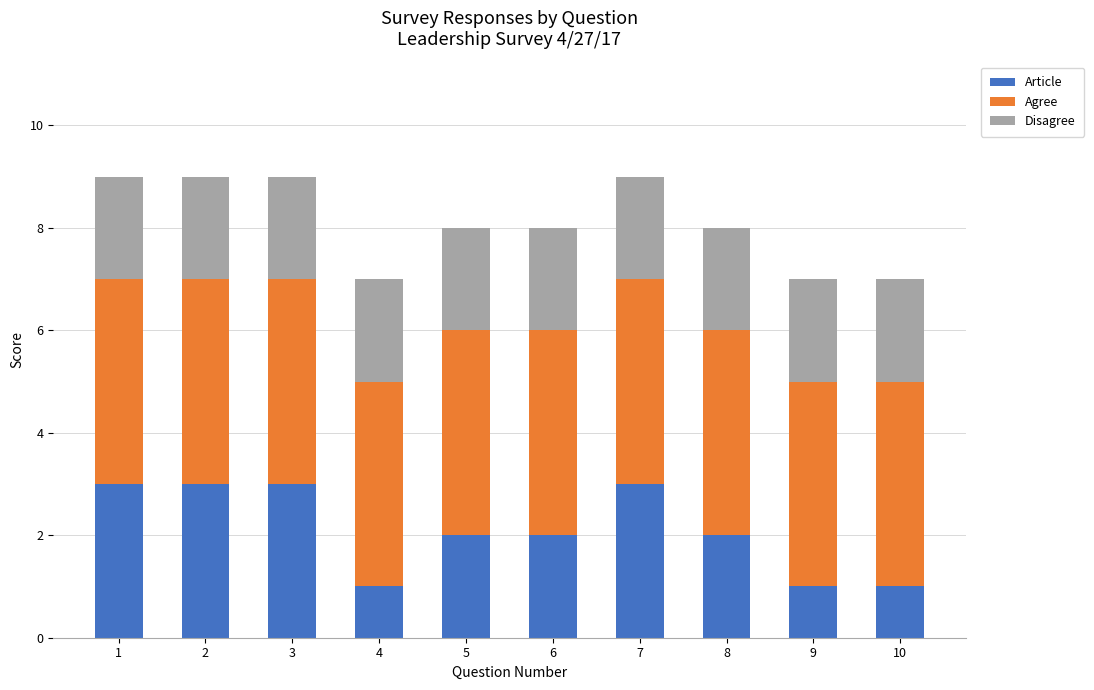

Count the number of data series in this chart.

3